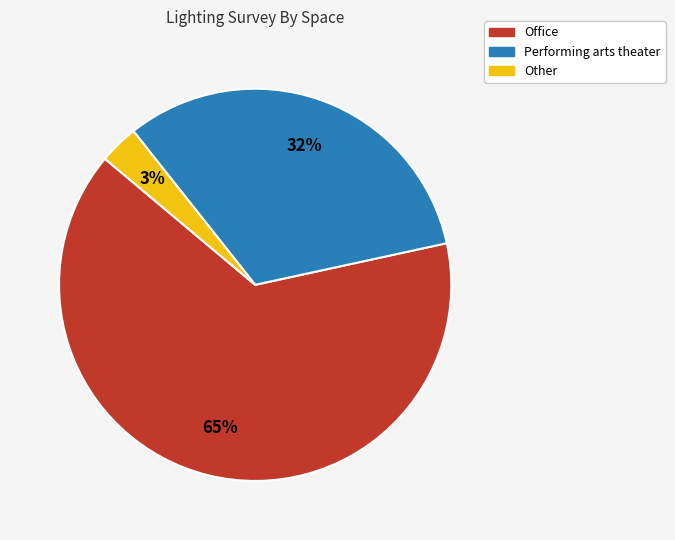

What is the largest slice in the pie chart?

Office